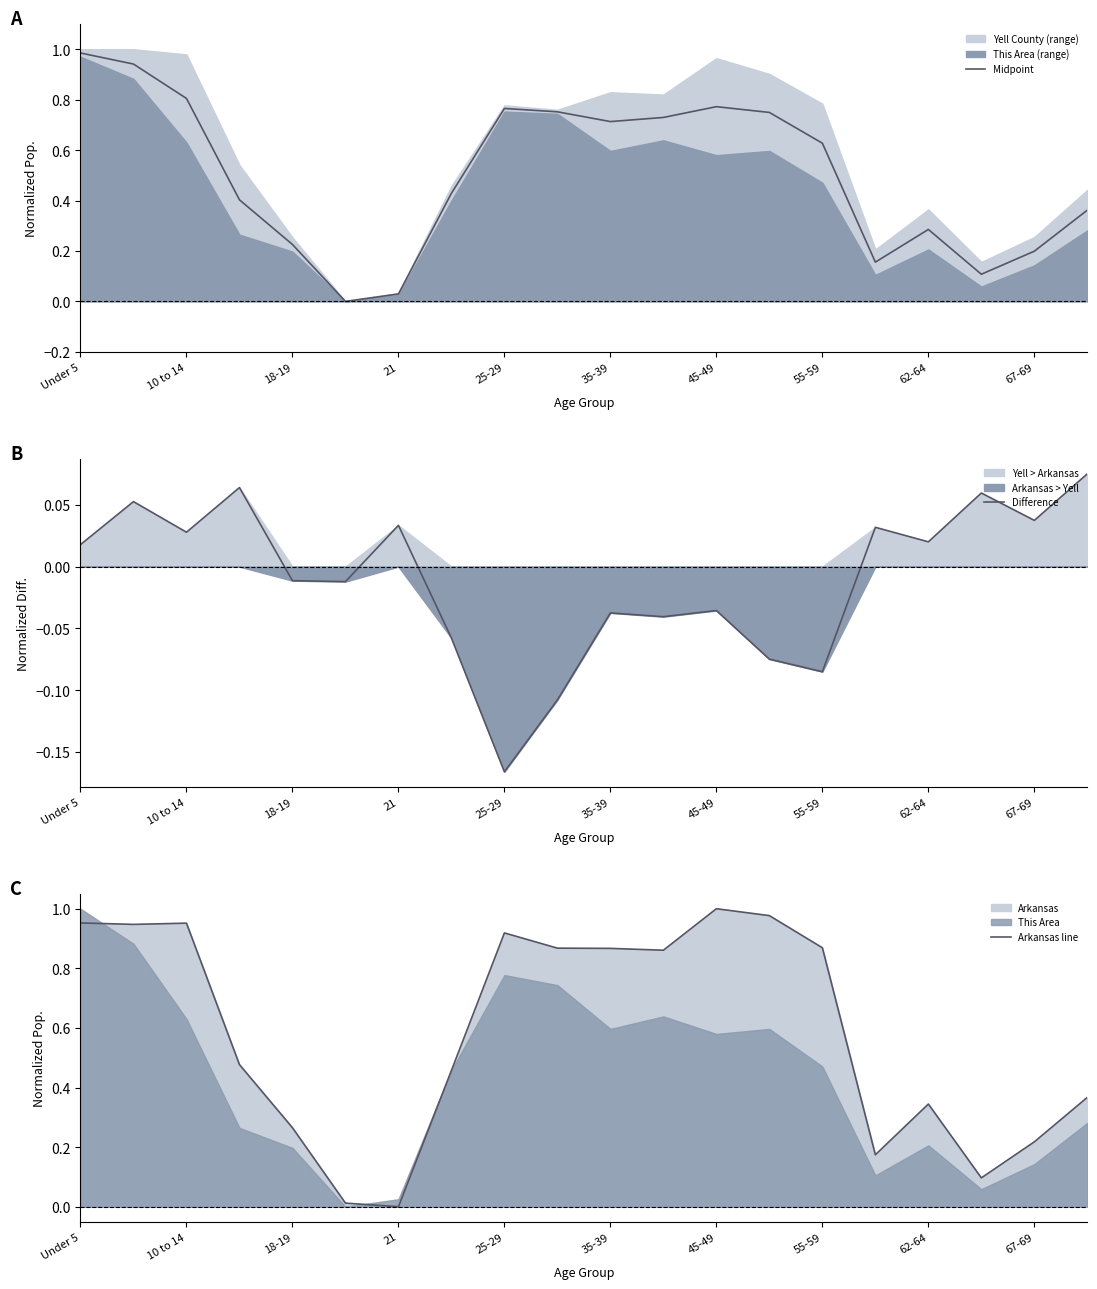

How many data points in Arkansas line are above 0?

19